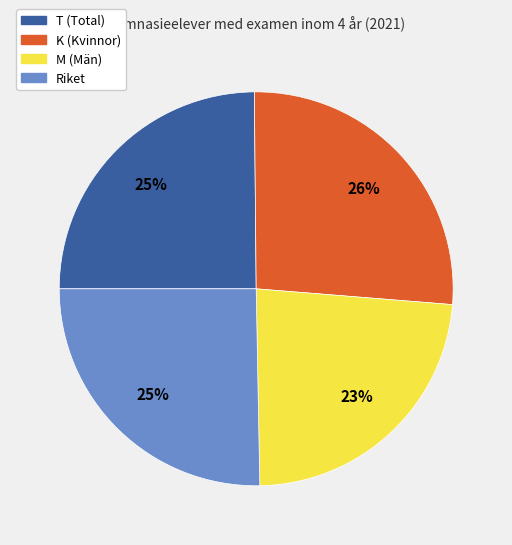

How many slices are in this pie chart?

4